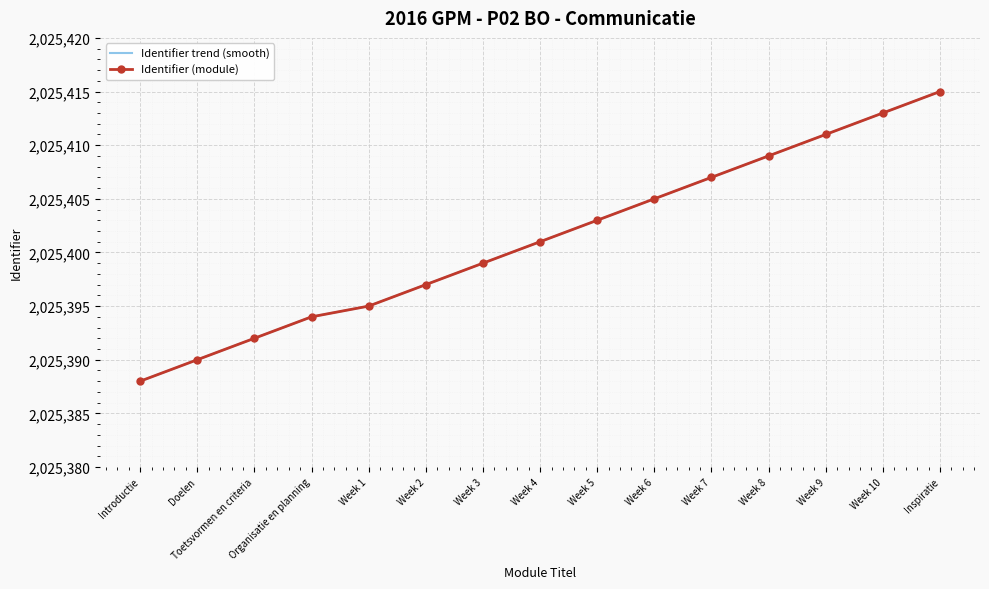

What is the sum of the values at Week 8 and Week 10?

4050822